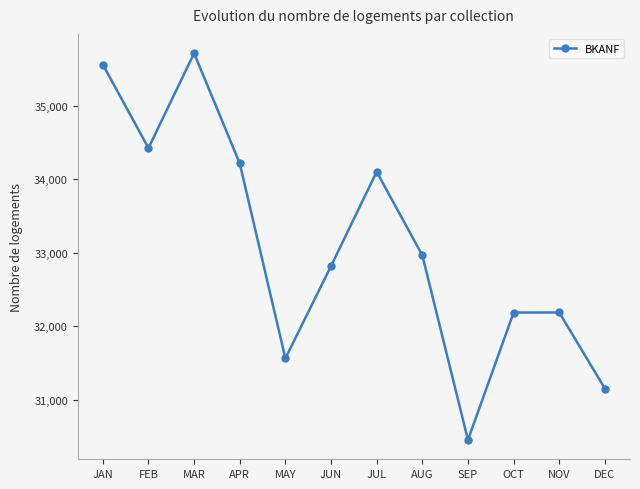

What is the label of the 12th point from the right?

JAN